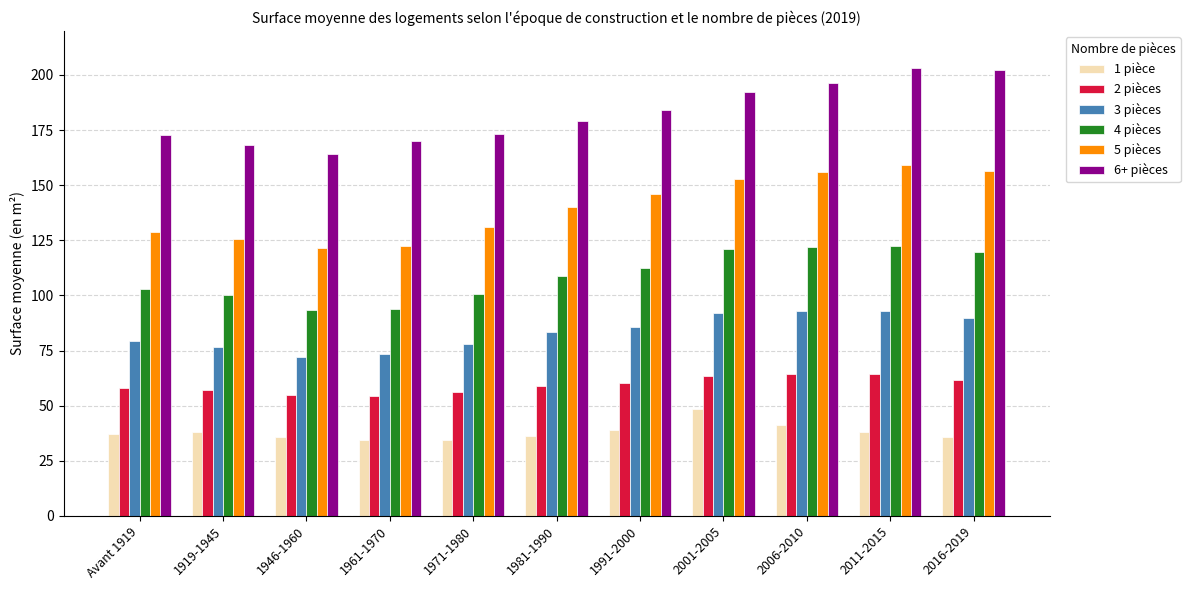

What position from the left is 1971-1980?

5